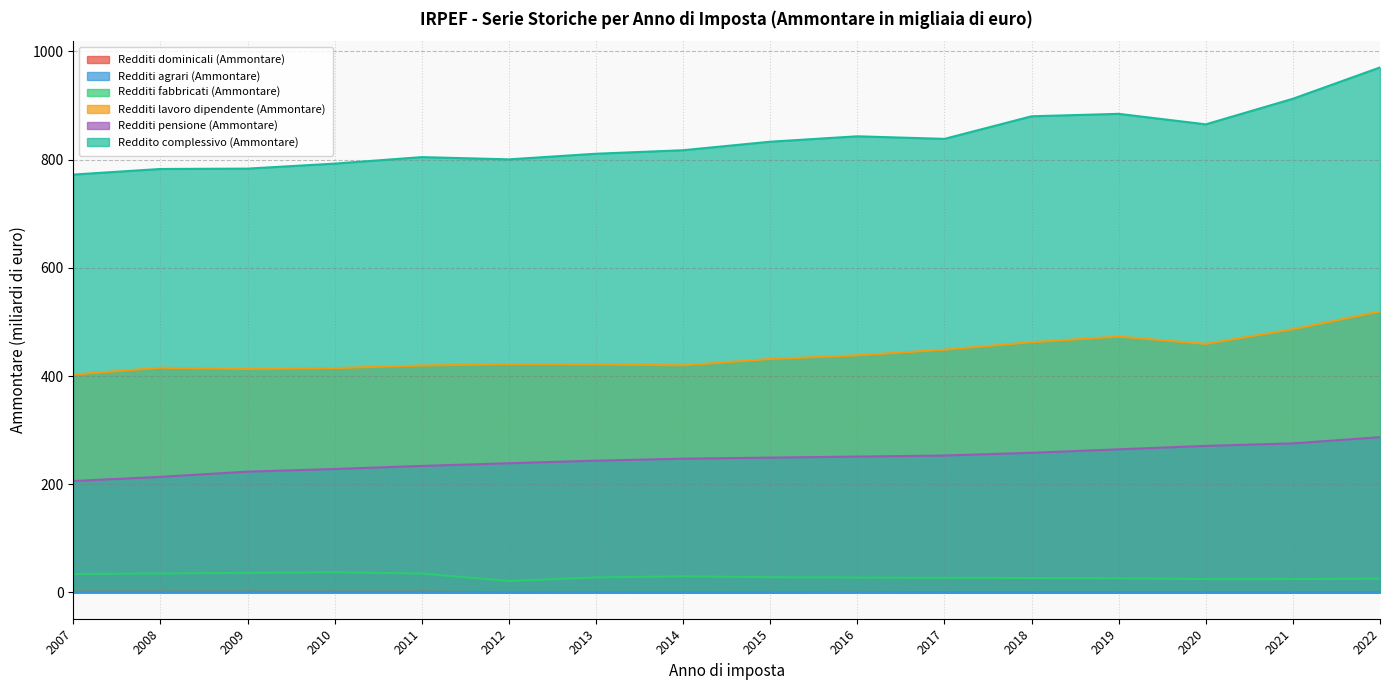

What is the average value of the Redditi pensione (Ammontare) series?

246.5